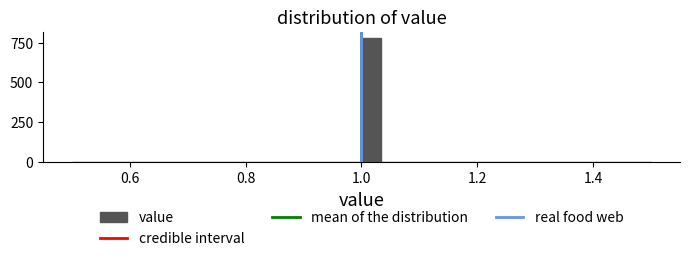

Around what value on the x-axis is the tallest bar? Give the approximate position of its centre, as read against the axis.

1.02